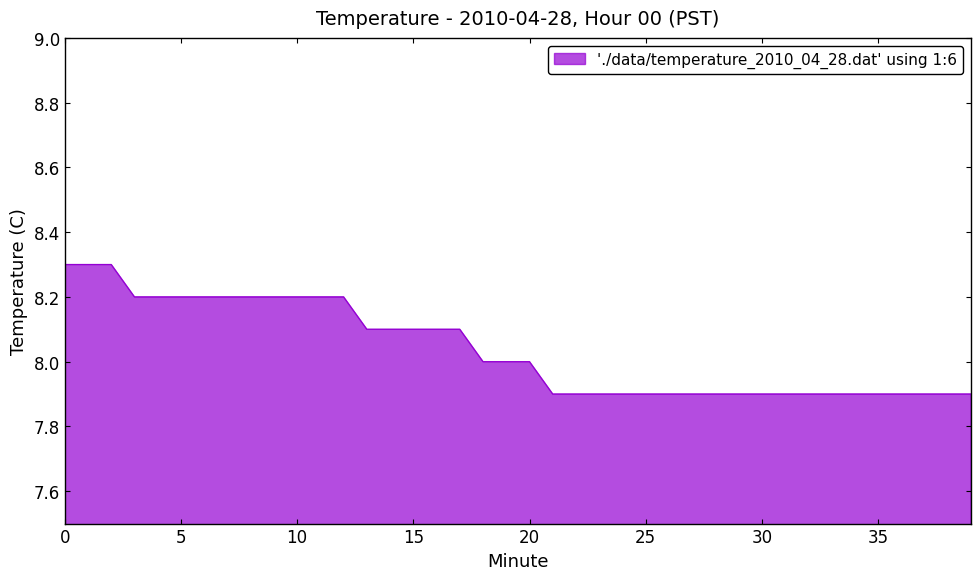

What is the difference between the second highest and minimum values?

0.4